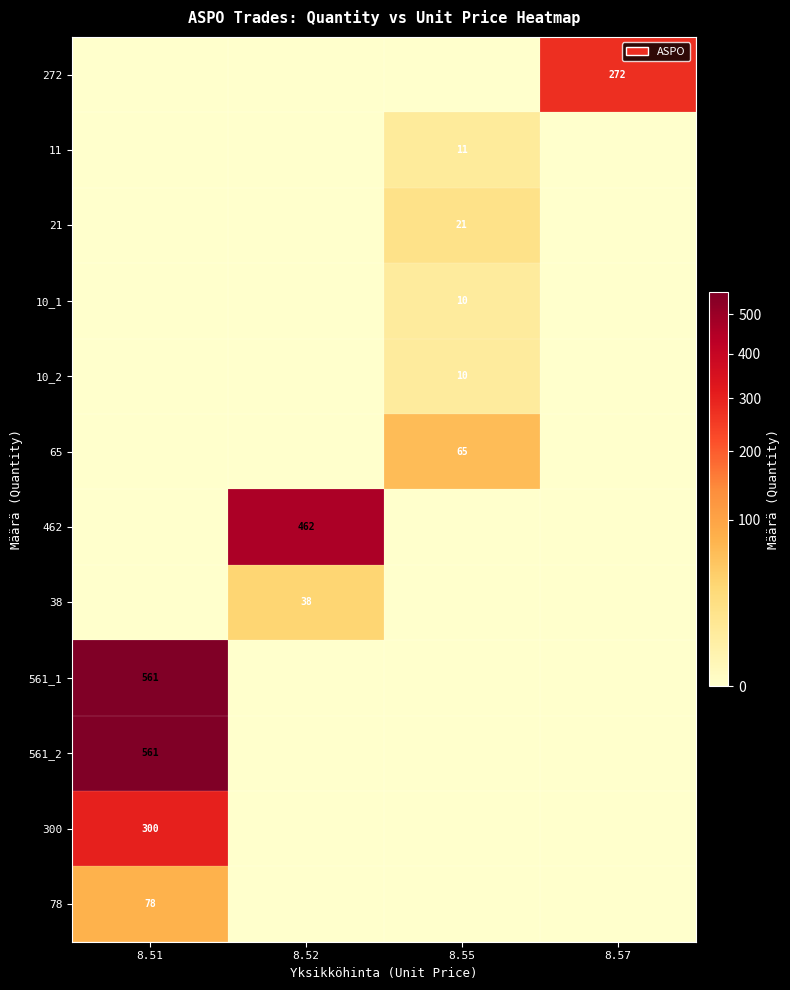

Is it true that 65 equals 0 at 8.51?

True